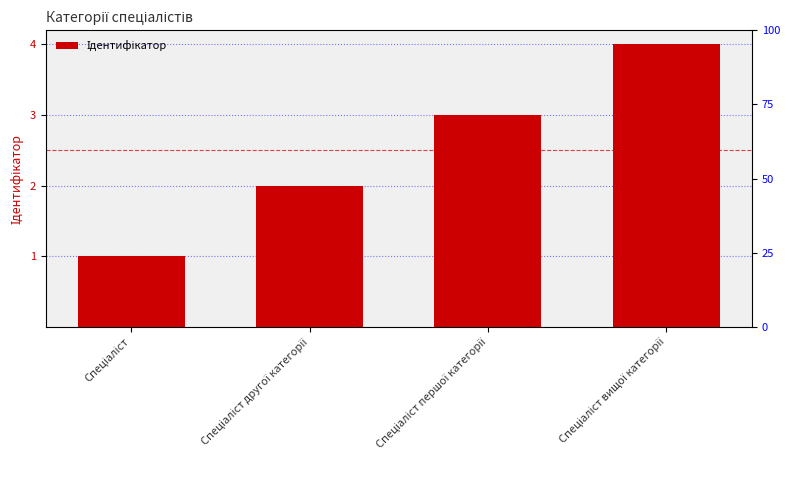

What is the greatest value displayed?

4